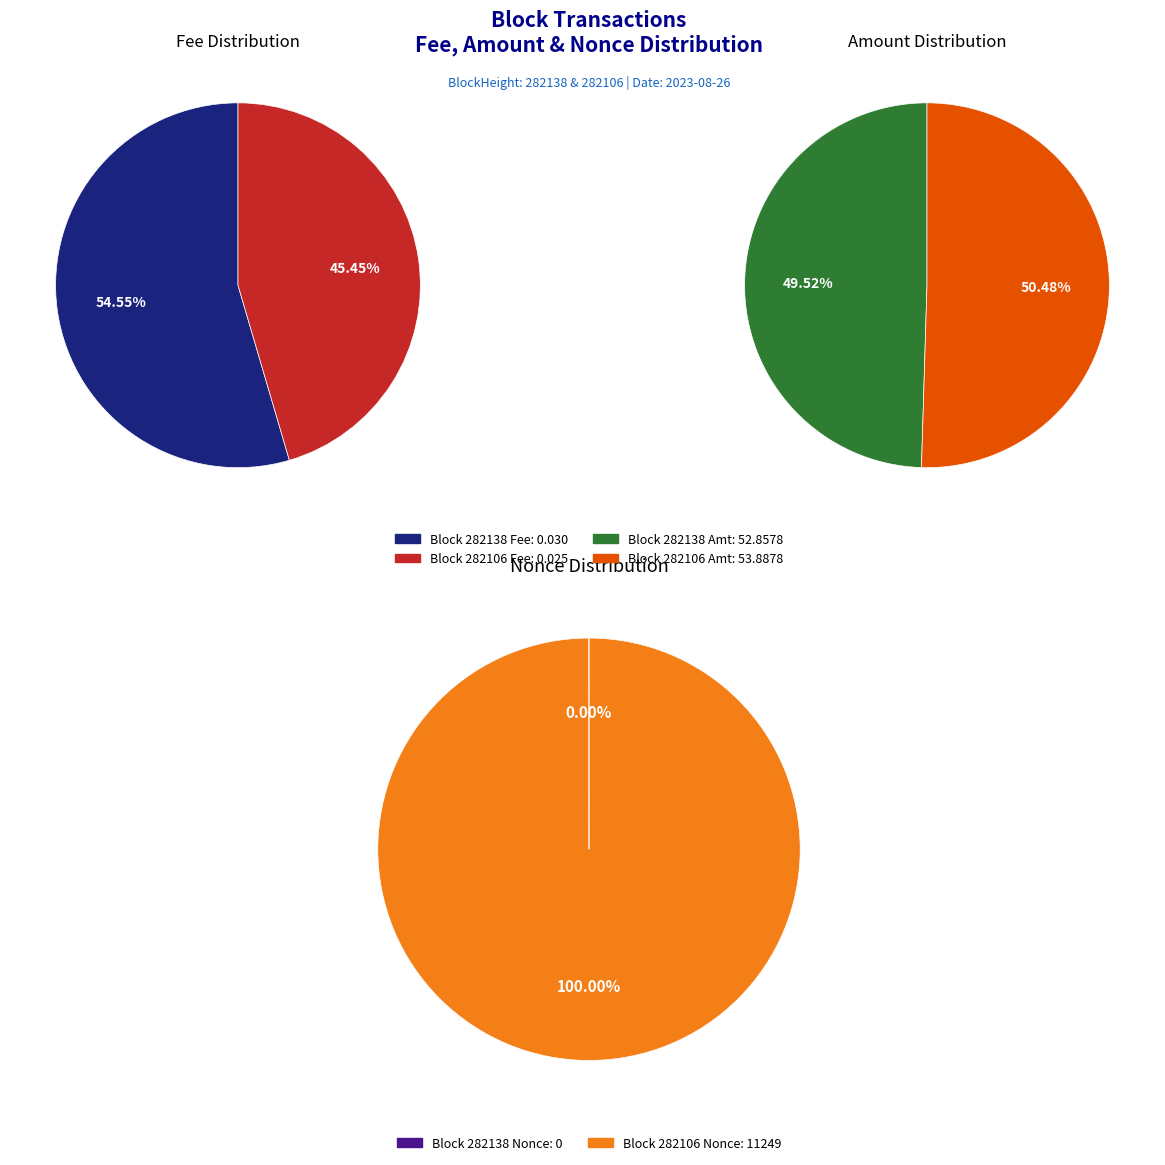

Combined, do 282106 and 282138 account for over 50%?

Yes